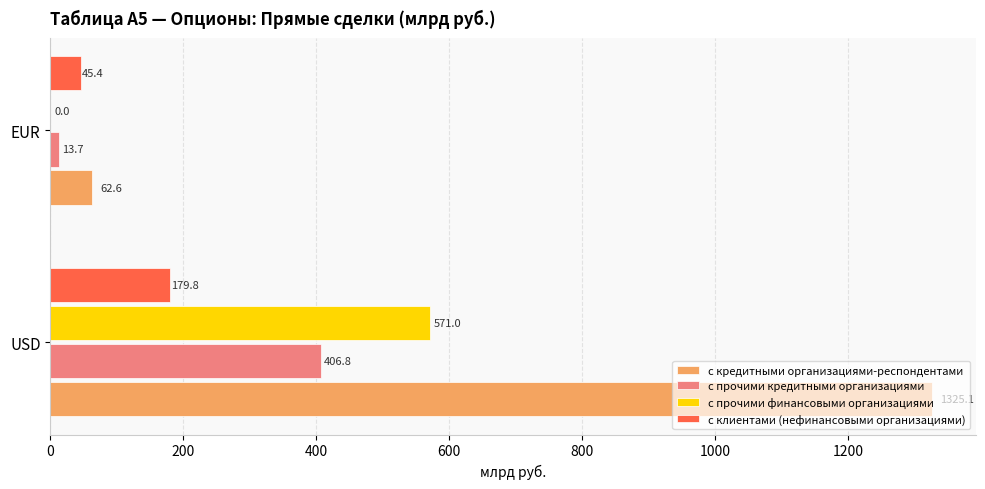

True or false: с прочими кредитными организациями has a value of 13.7 at EUR.

True